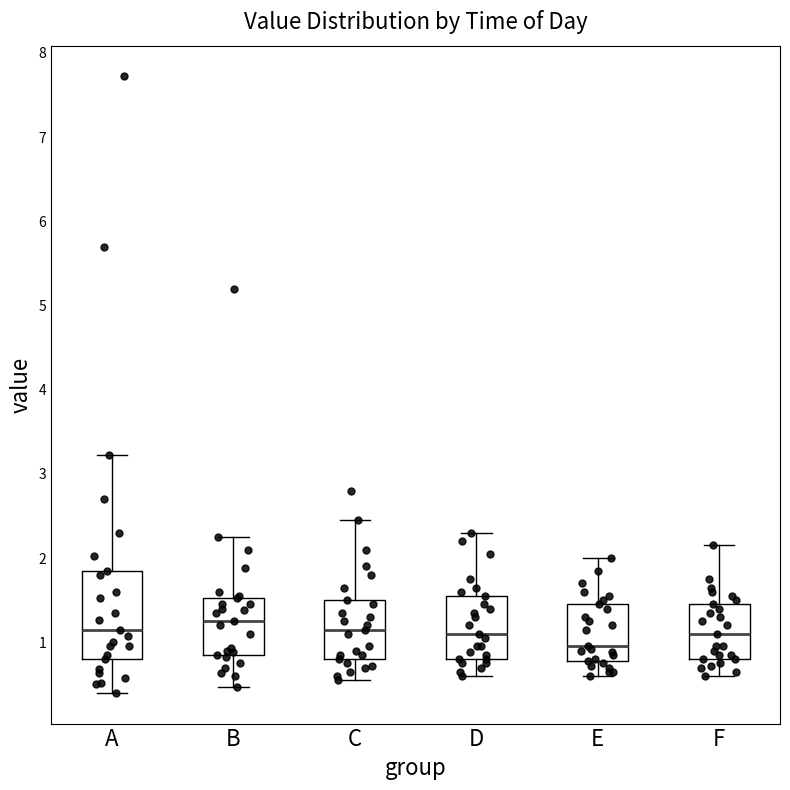

Reading left to right, read every box against the y-axis: the position of its median line, the range the box covers, and the ends of its whiskers. The values are not printed on the chart, so give them approximately, as read against the axis.

A: median 1.2, box 0.8 to 1.9, whiskers 0.4 to 3.2
B: median 1.3, box 0.9 to 1.5, whiskers 0.5 to 2.3
C: median 1.2, box 0.8 to 1.5, whiskers 0.6 to 2.5
D: median 1.1, box 0.8 to 1.6, whiskers 0.6 to 2.3
E: median 1.0, box 0.8 to 1.5, whiskers 0.6 to 2.0
F: median 1.1, box 0.8 to 1.5, whiskers 0.6 to 2.2